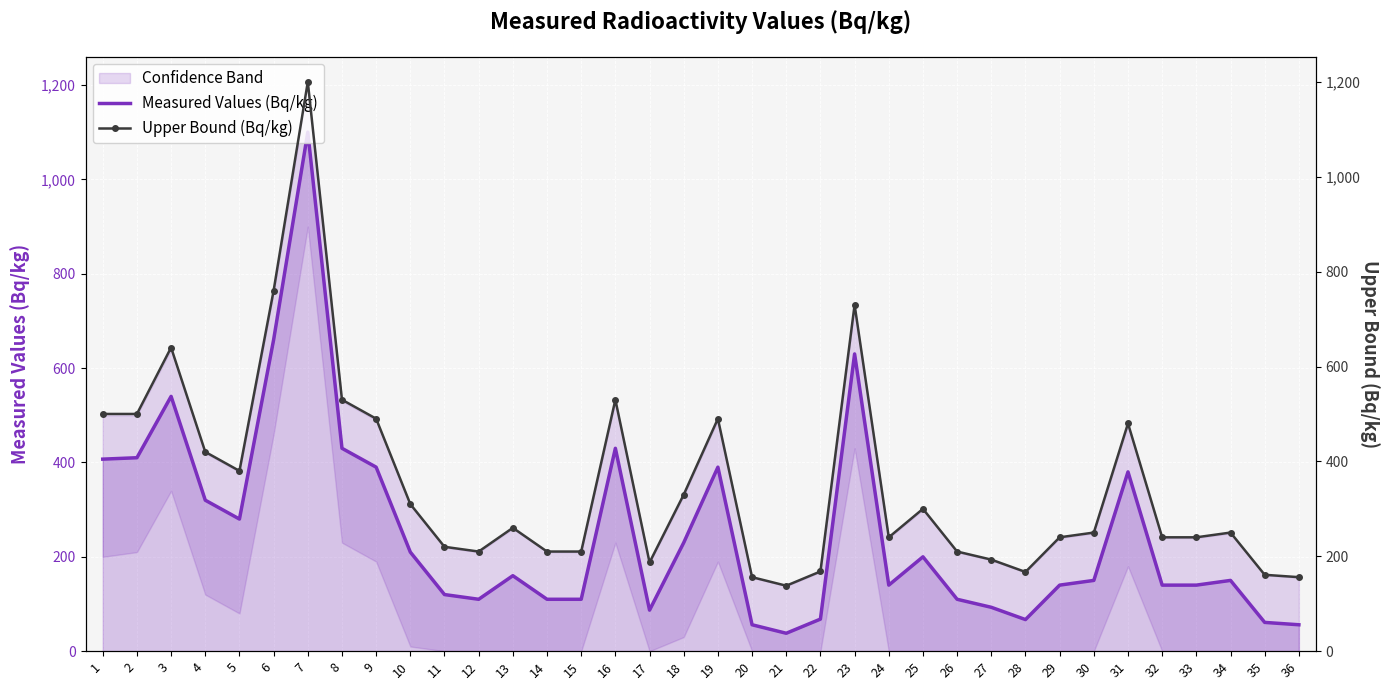

What is the difference between the maximum and second lowest values in the Upper Bound (Bq/kg) series?

1044